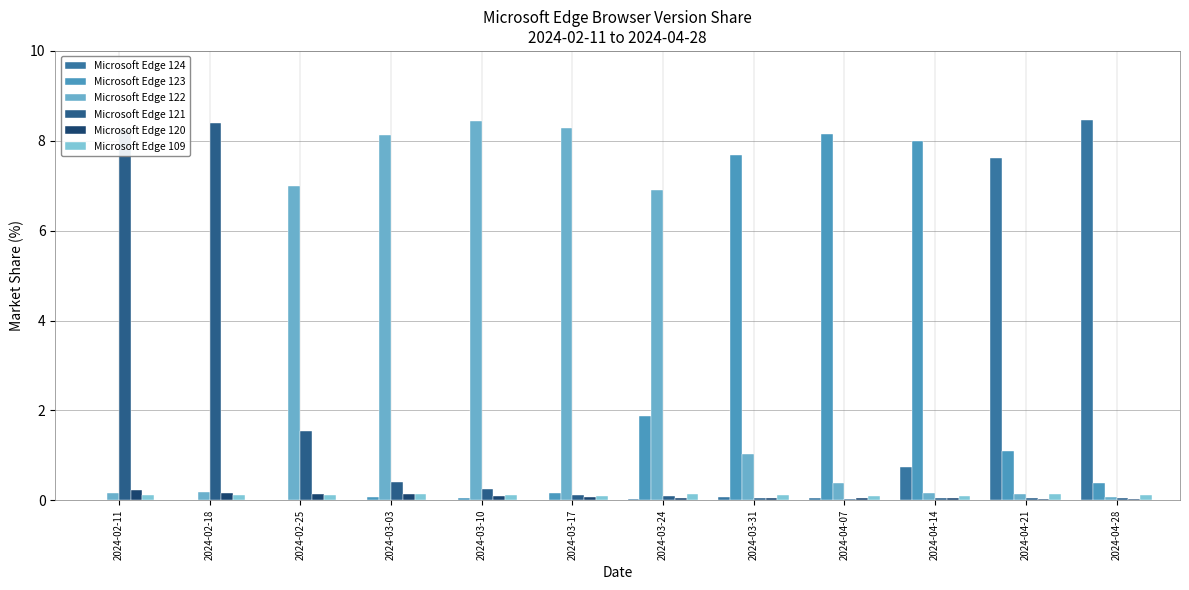

How many groups of bars are there?

12